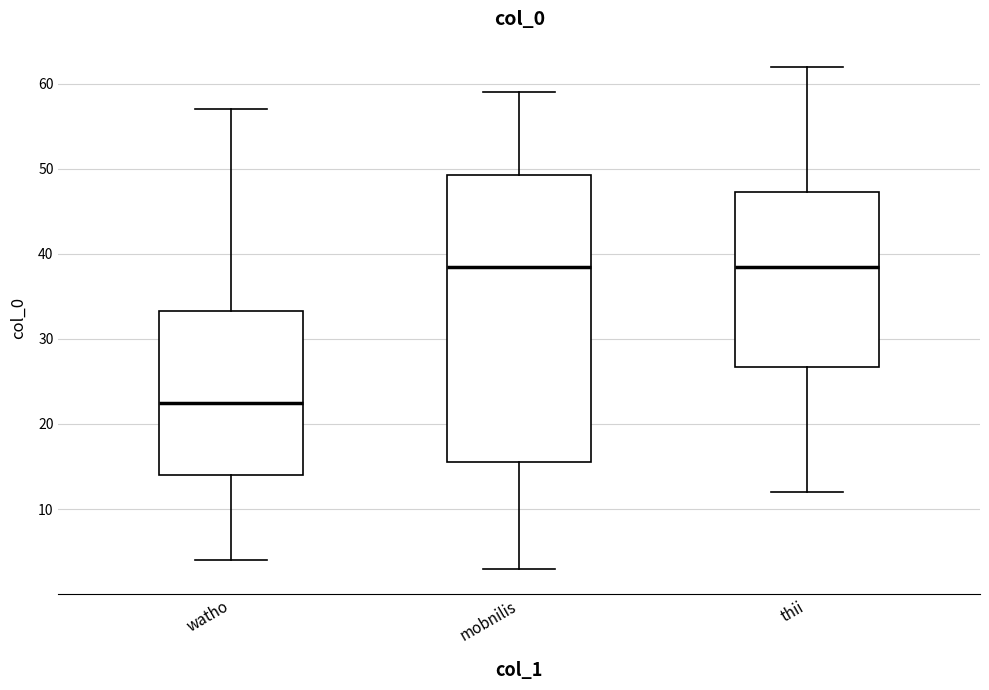

Reading left to right, transcribe this box plot: for each box, give where its median line is, the range the box spans, and where its two whiskers end, as read against the y-axis. The values are not printed on the chart, so give them approximately, as read against the axis.

watho: median 23, box 14 to 33, whiskers 4 to 57
mobnilis: median 39, box 16 to 49, whiskers 3 to 59
thii: median 39, box 27 to 47, whiskers 12 to 62